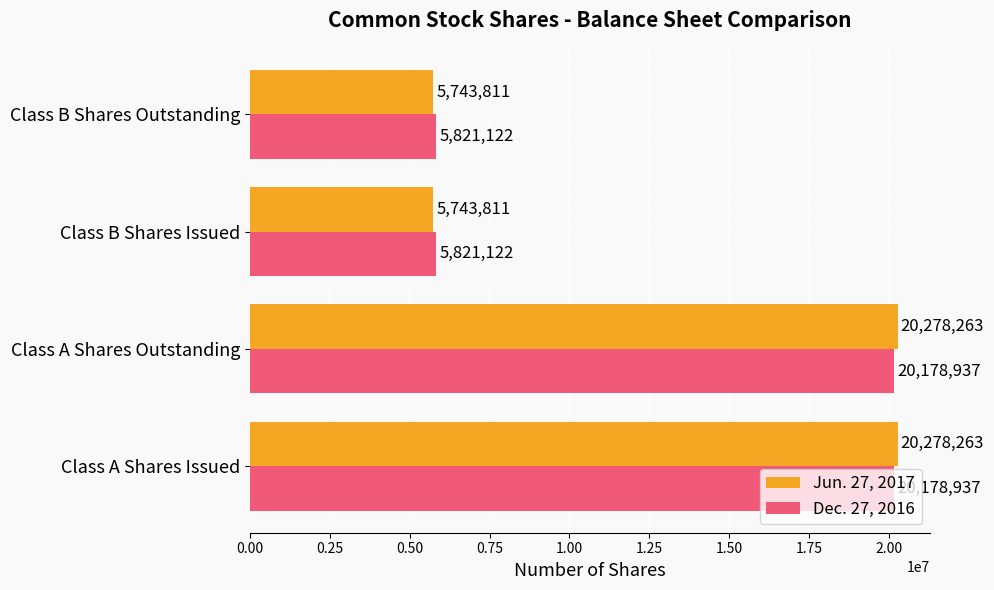

How many data points in Jun. 27, 2017 are less than 20278263?

2